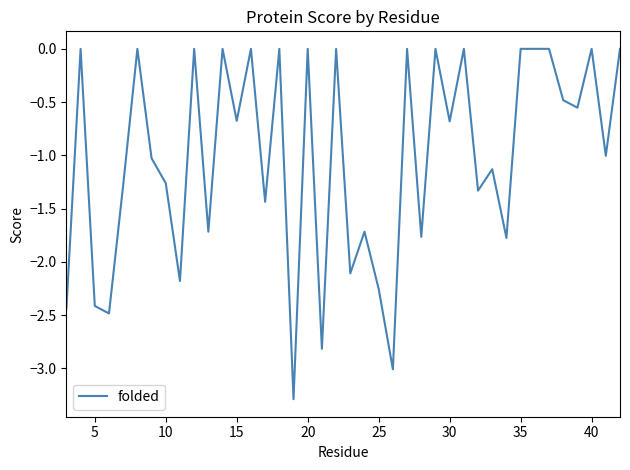

What is the difference between the maximum and minimum values?

3.3